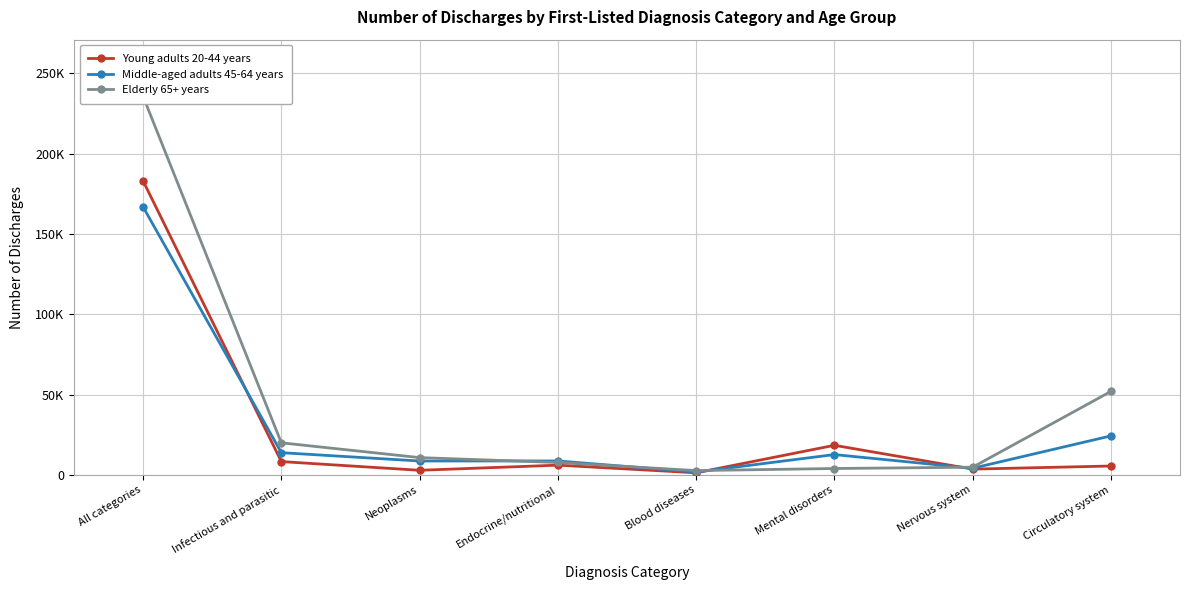

After their last crossing, which series has the higher values: Middle-aged adults 45-64 years or Young adults 20-44 years?

Middle-aged adults 45-64 years